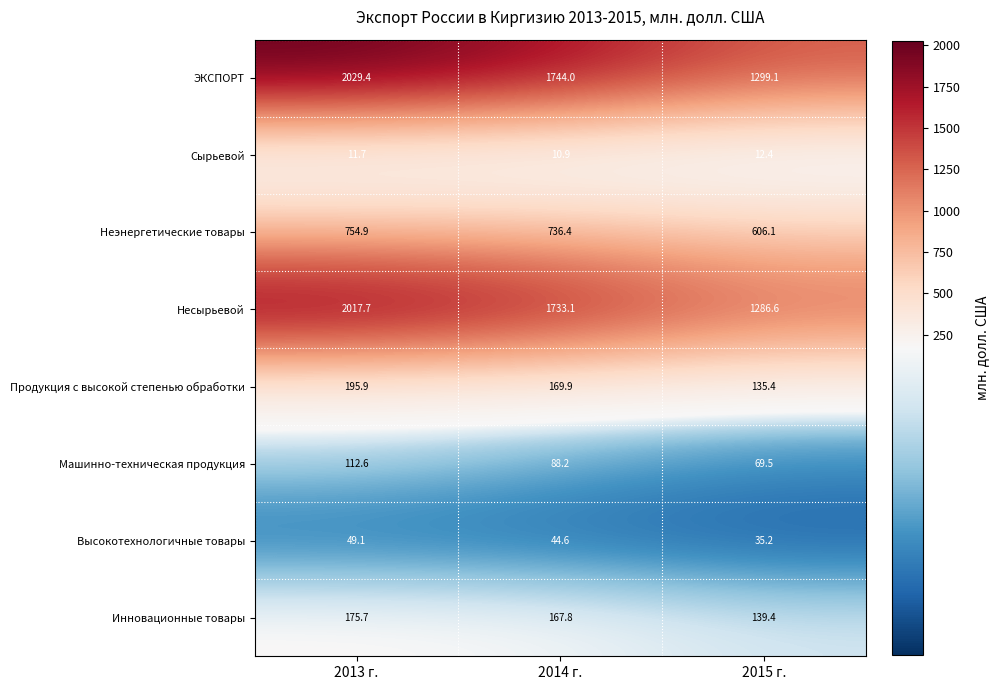

How many data points in Несырьевой are above 1733?

2